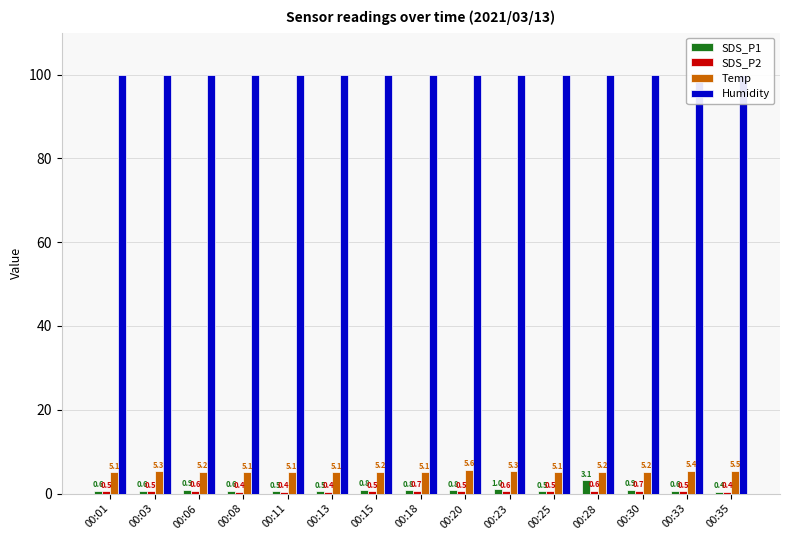

List the series in order of their peak value, highest first.

Humidity, Temp, SDS_P1, SDS_P2